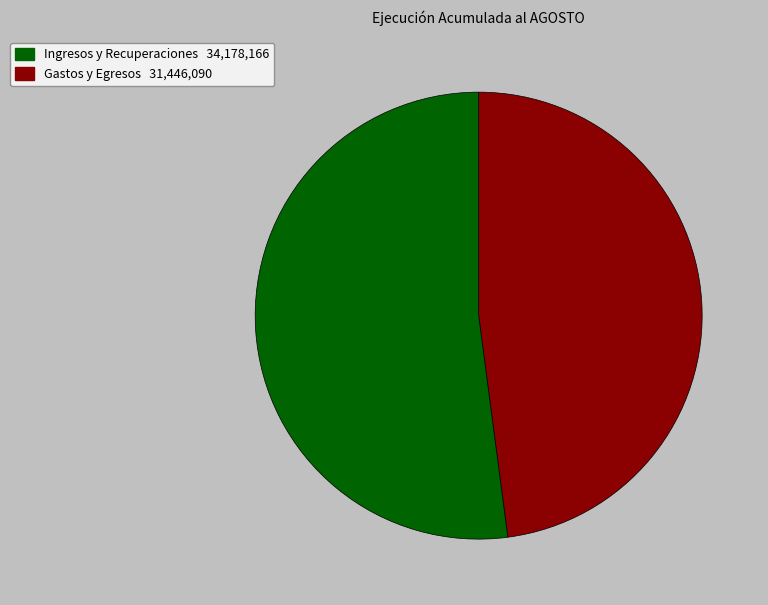

Does any single category account for the majority?

Yes